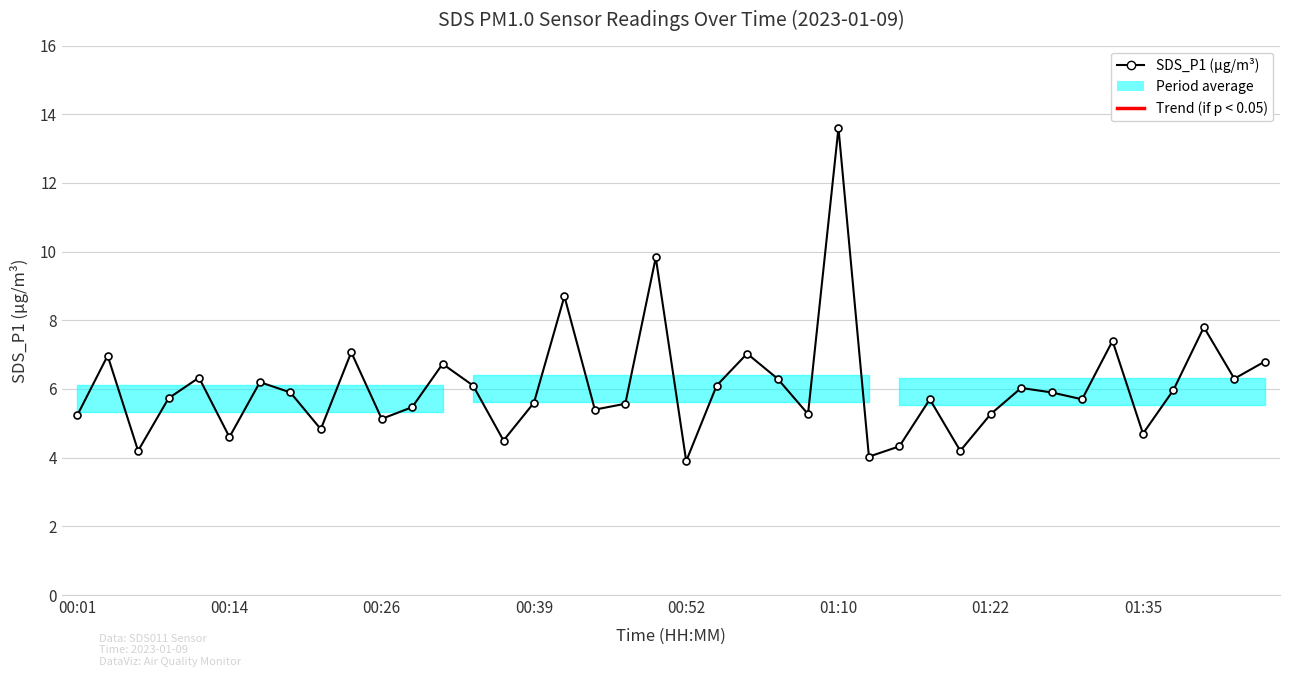

How many data points does each series have?

40